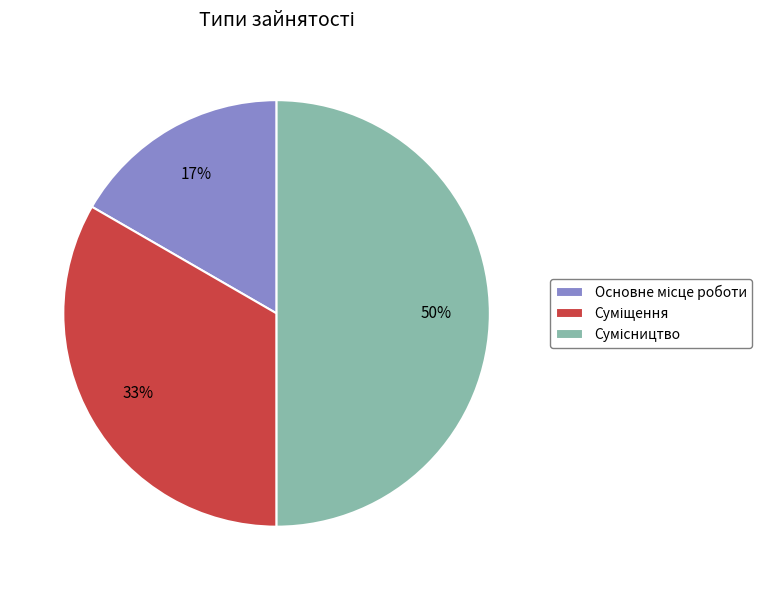

To the nearest percent, what is the difference between the largest and smallest slice percentages?

33%